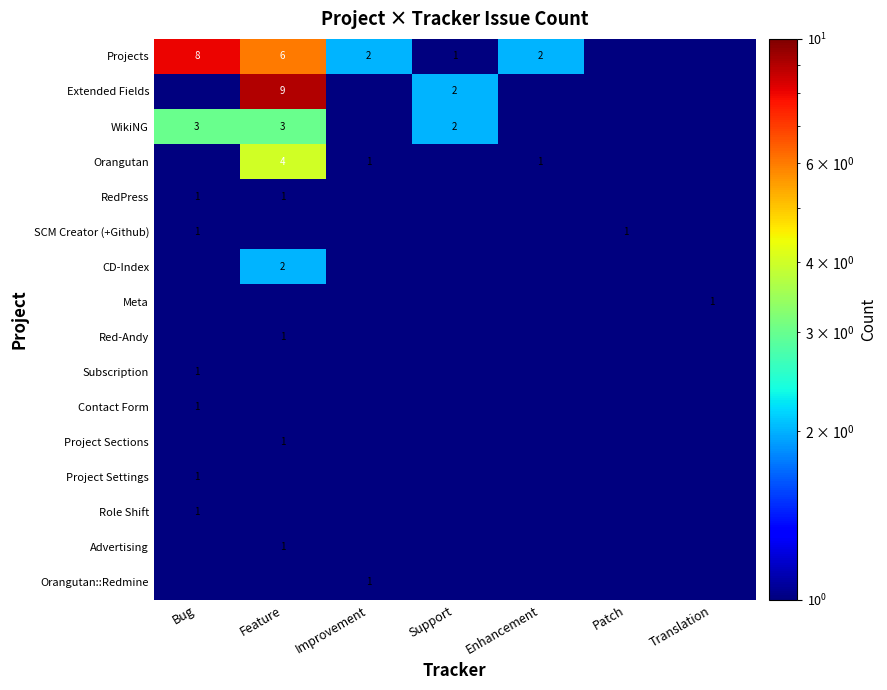

The value of RedPress at Feature is 1.0. True or false?

True